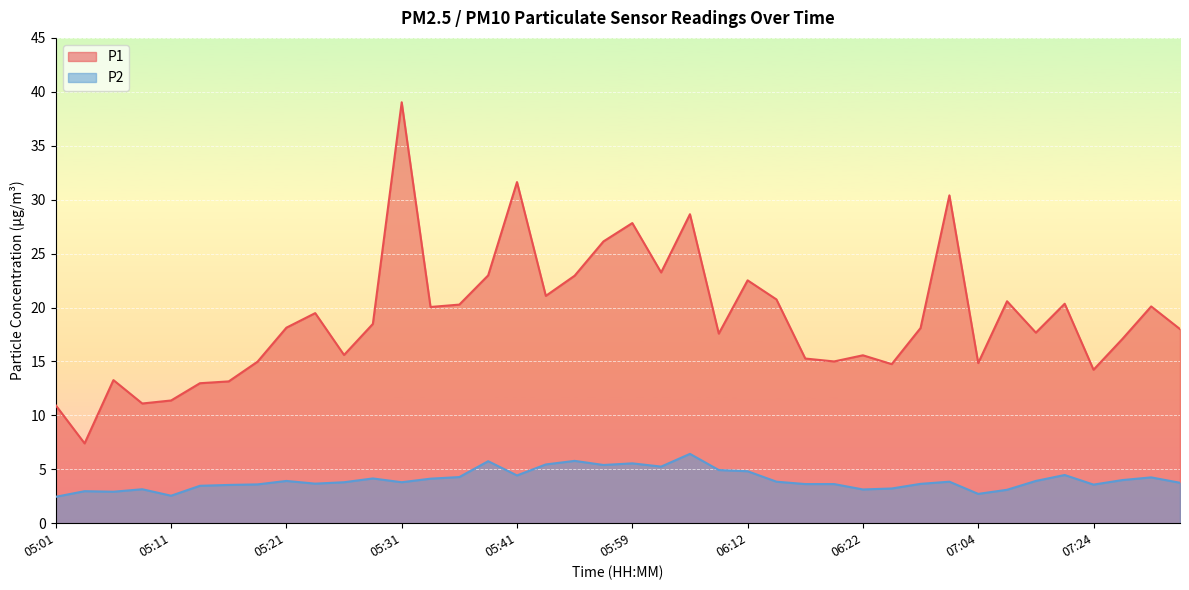

Which category has the lowest value across all series?

05:01